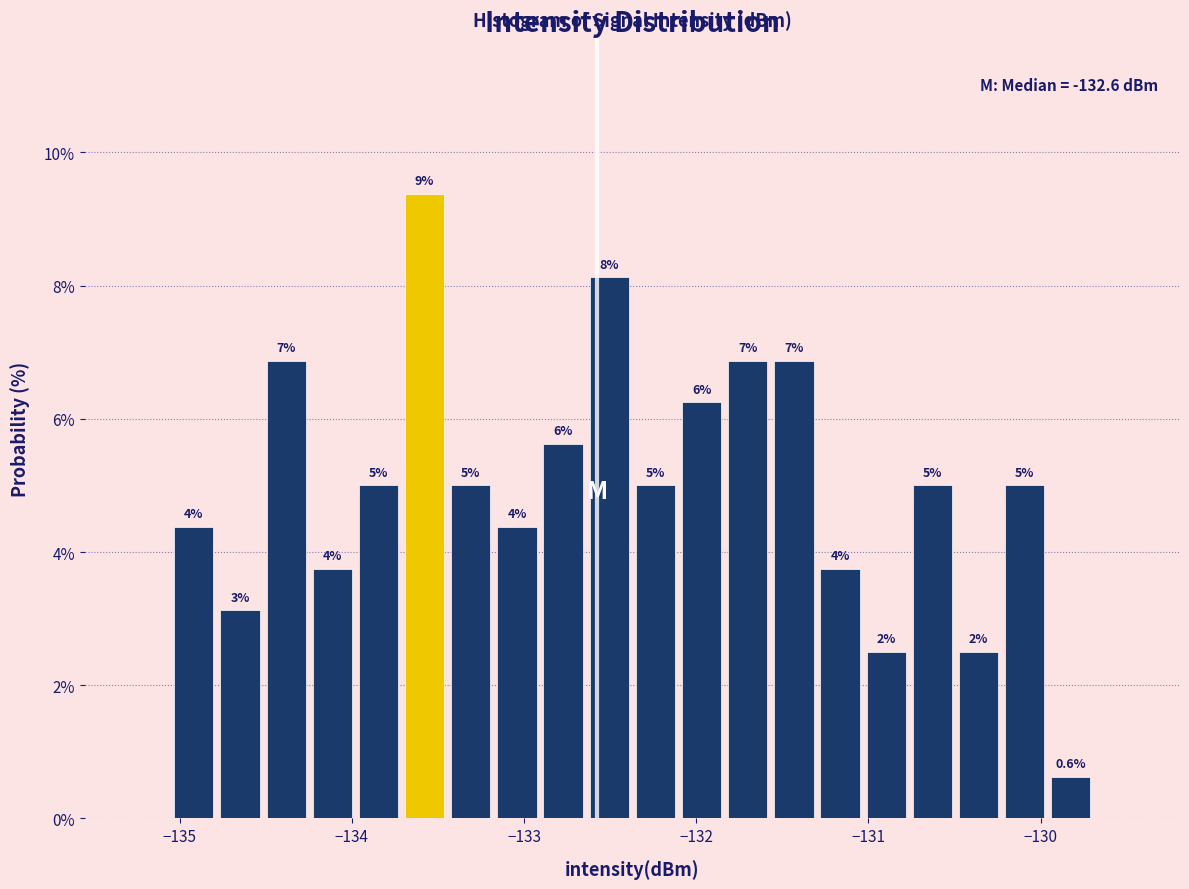

Read against the x-axis, roughly where is the centre of the tallest bar?

-133.6